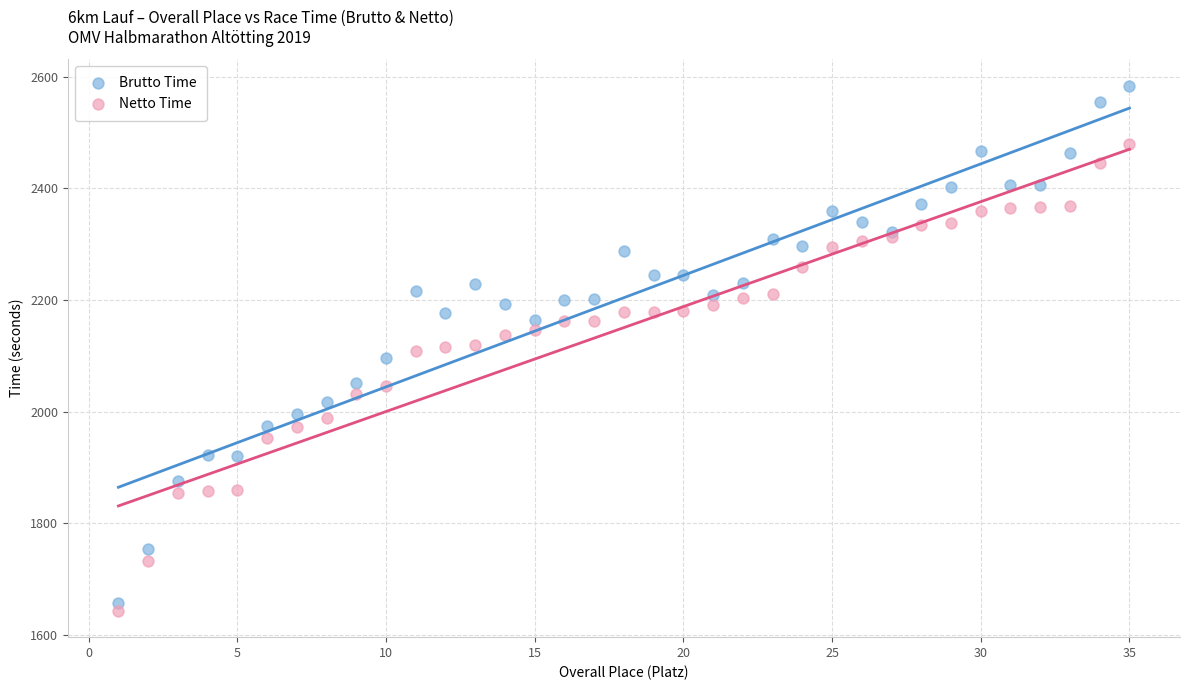

Which series has the widest spread of Y values?

Brutto Time